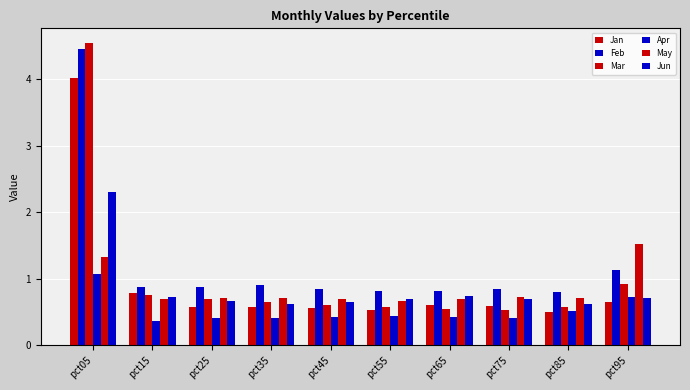

How many bars are there in each group?

6